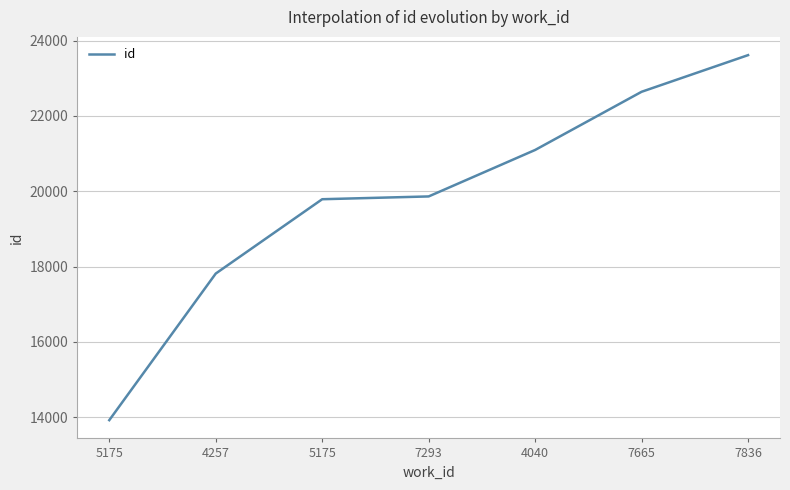

Is this an area chart (filled region under the line)?

No